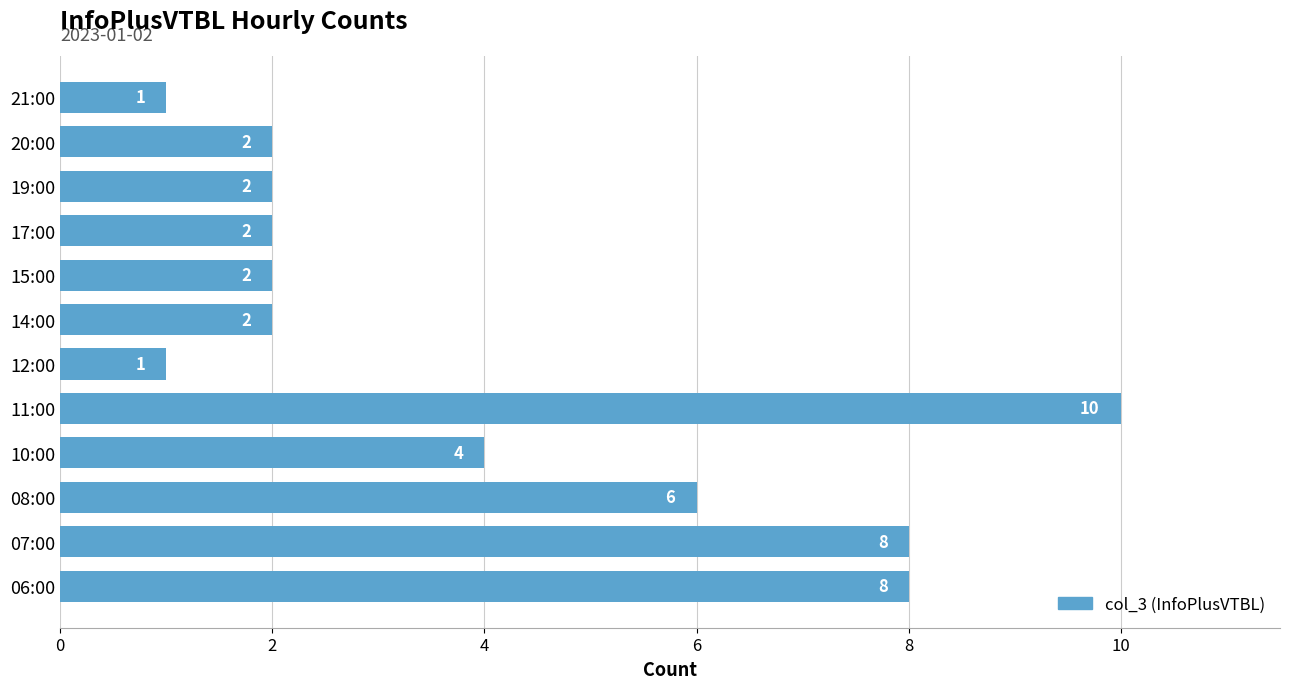

How many distinct data groups are displayed?

1